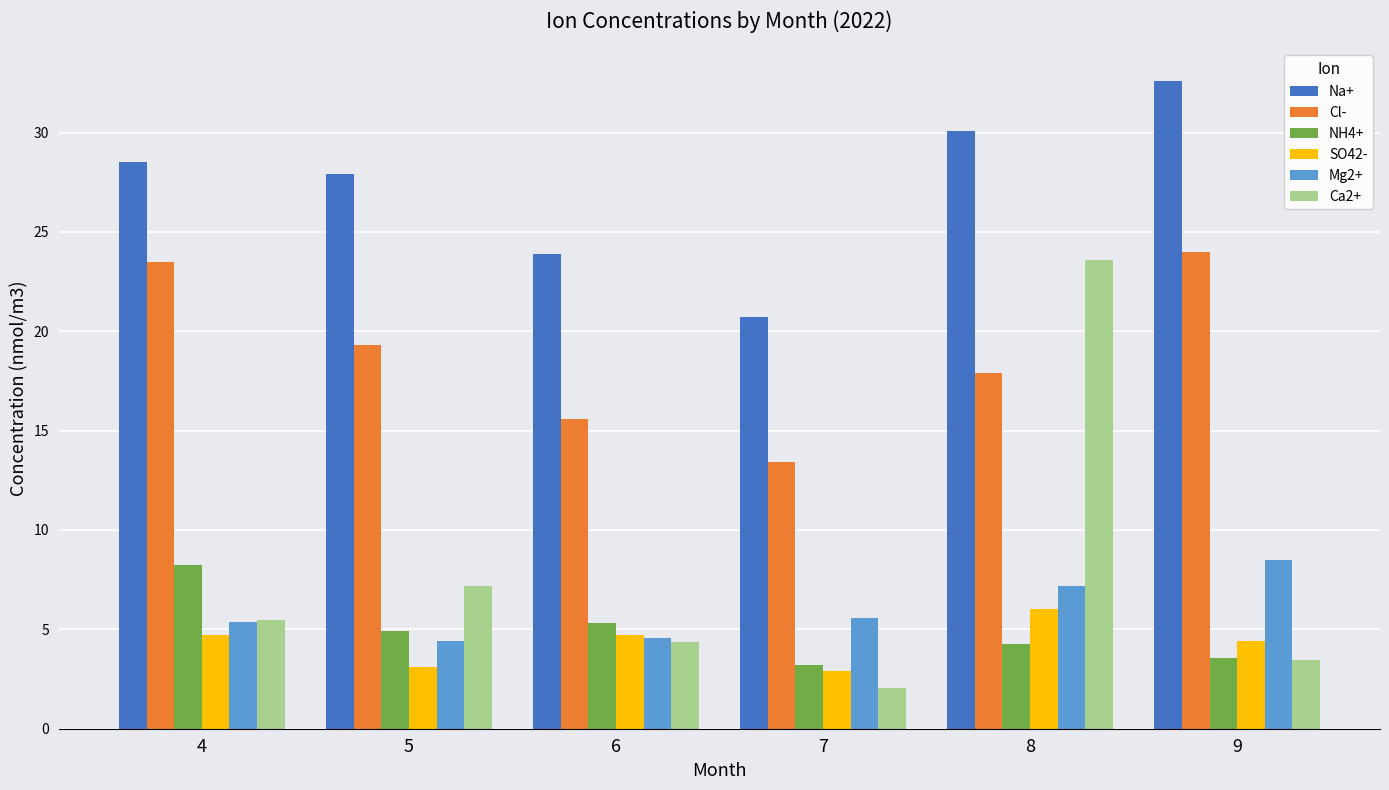

What is the average value of the Na+ series?

27.3